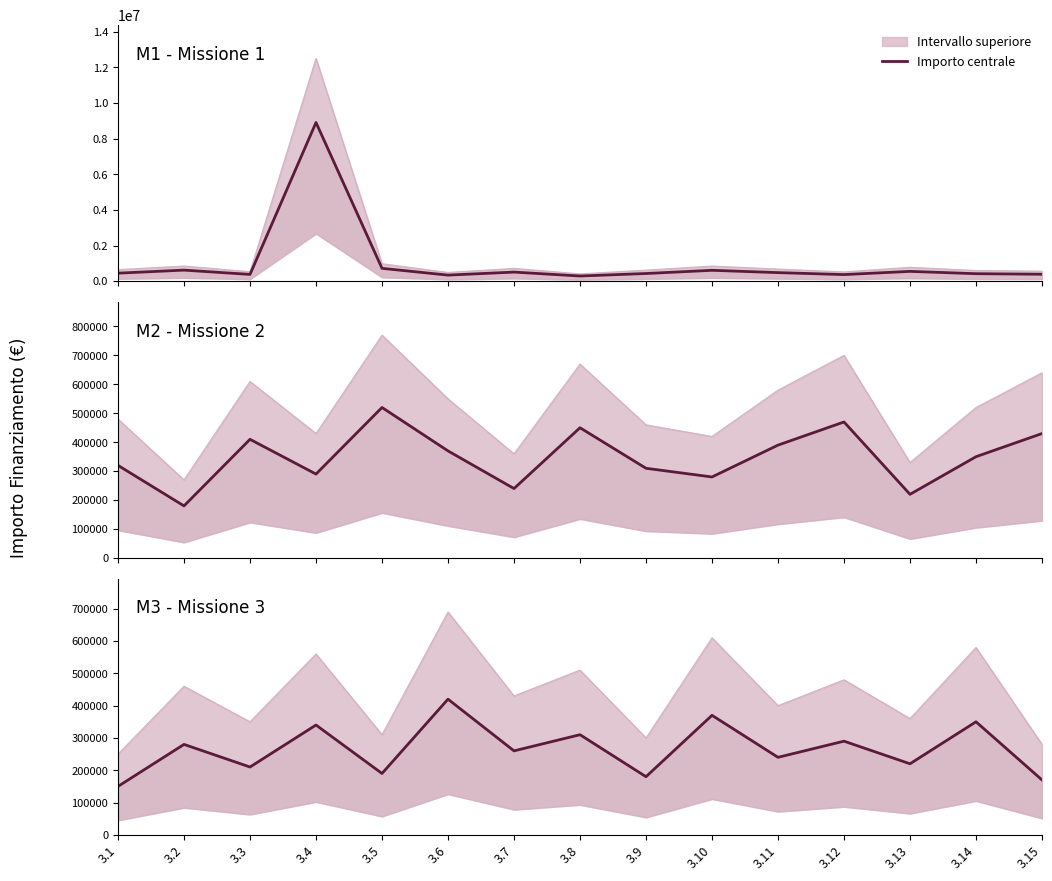

What is the average value of the Importo centrale series?

265333